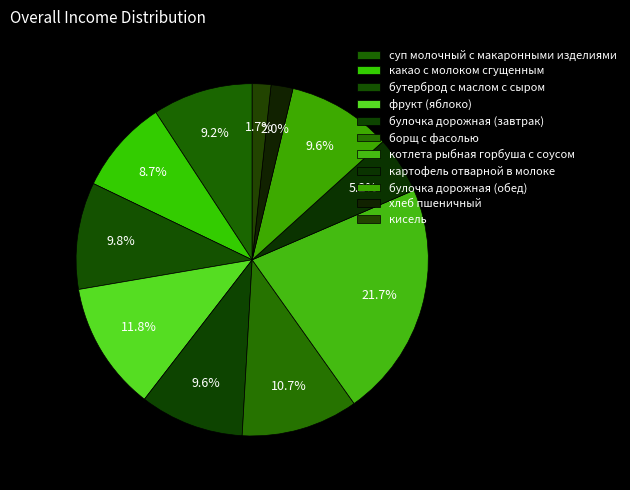

True or false: борщ с фасолью accounts for 11% of the total.

True